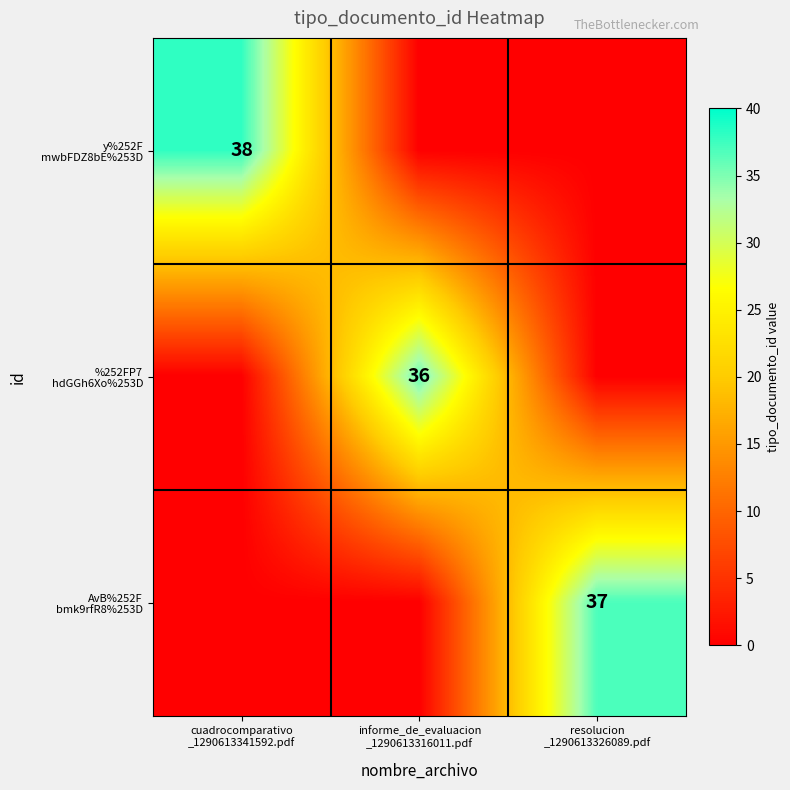

What is the approximate value of AvB%252F bmk9rfR8%253D at resolucion _1290613326089.pdf, to the nearest 5?

35